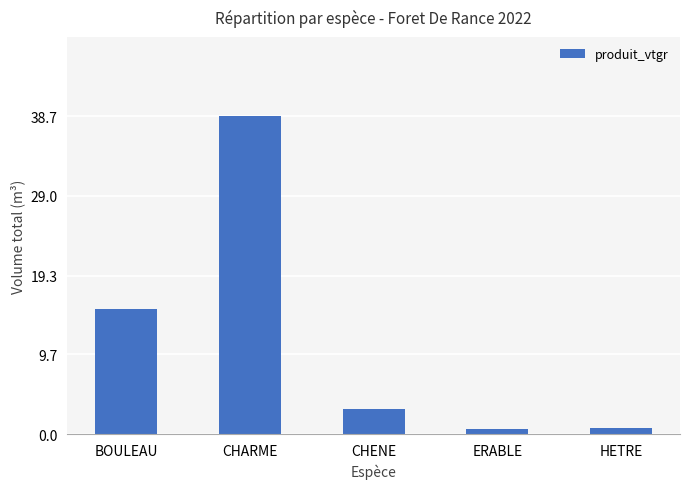

What is the sum of all values?

58.5